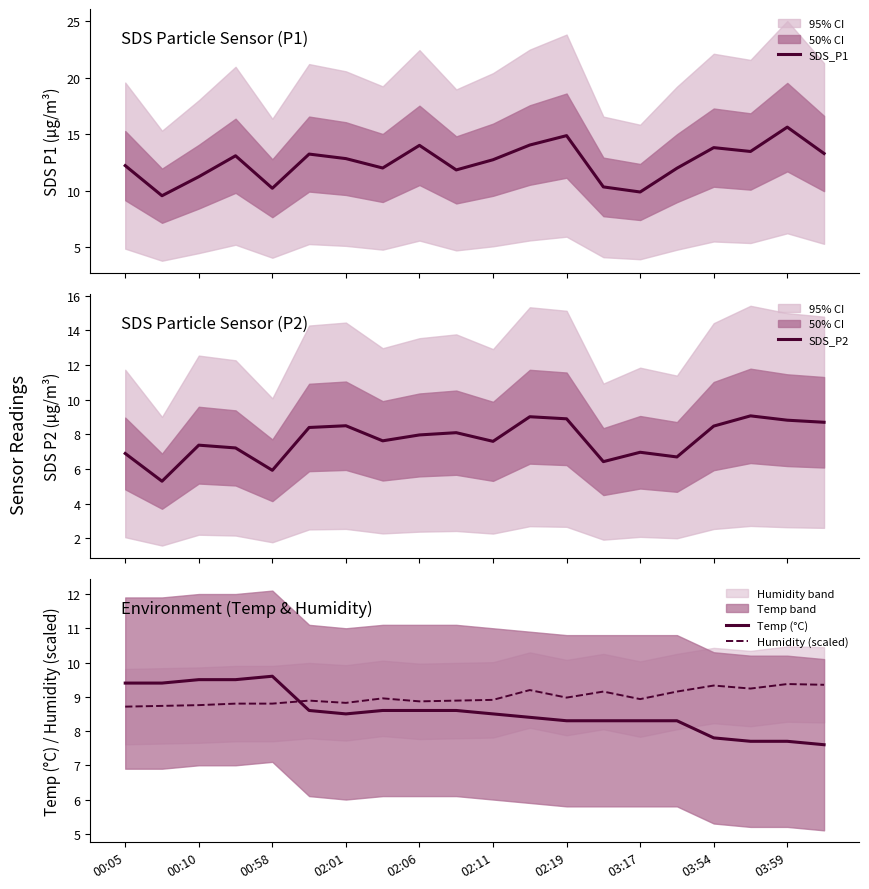

True or false: Humidity (scaled) has a value of 8.9 at 03:17.

True